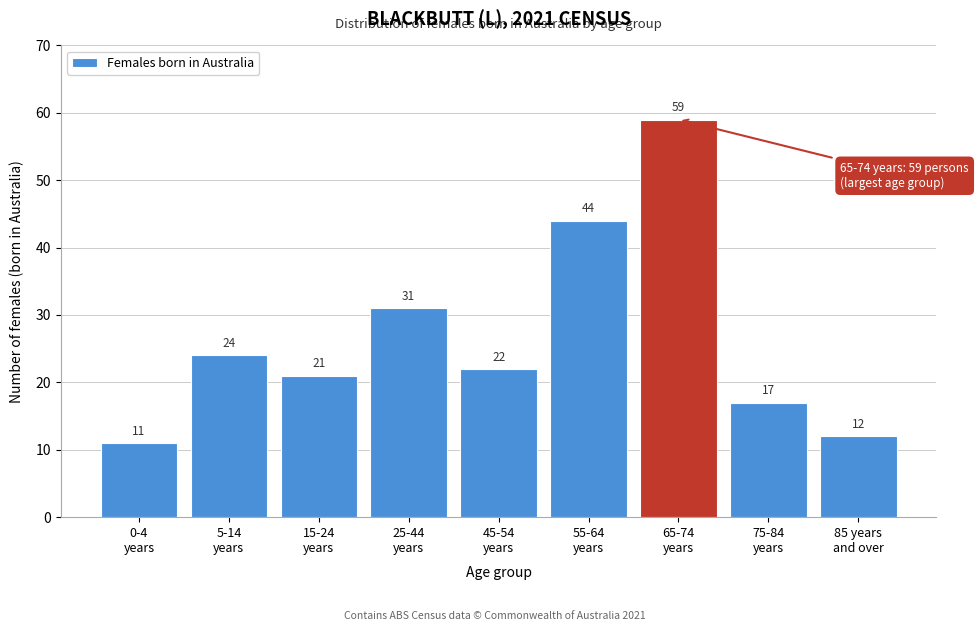

Reading right to left, what are all the values shown in this chart?

12	17	59	44	22	31	21	24	11